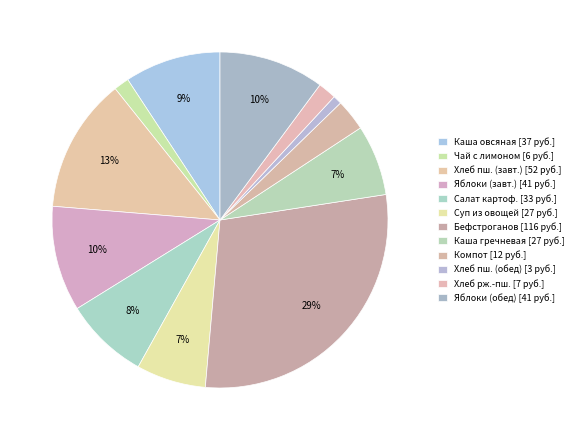

How many slices are in this pie chart?

12